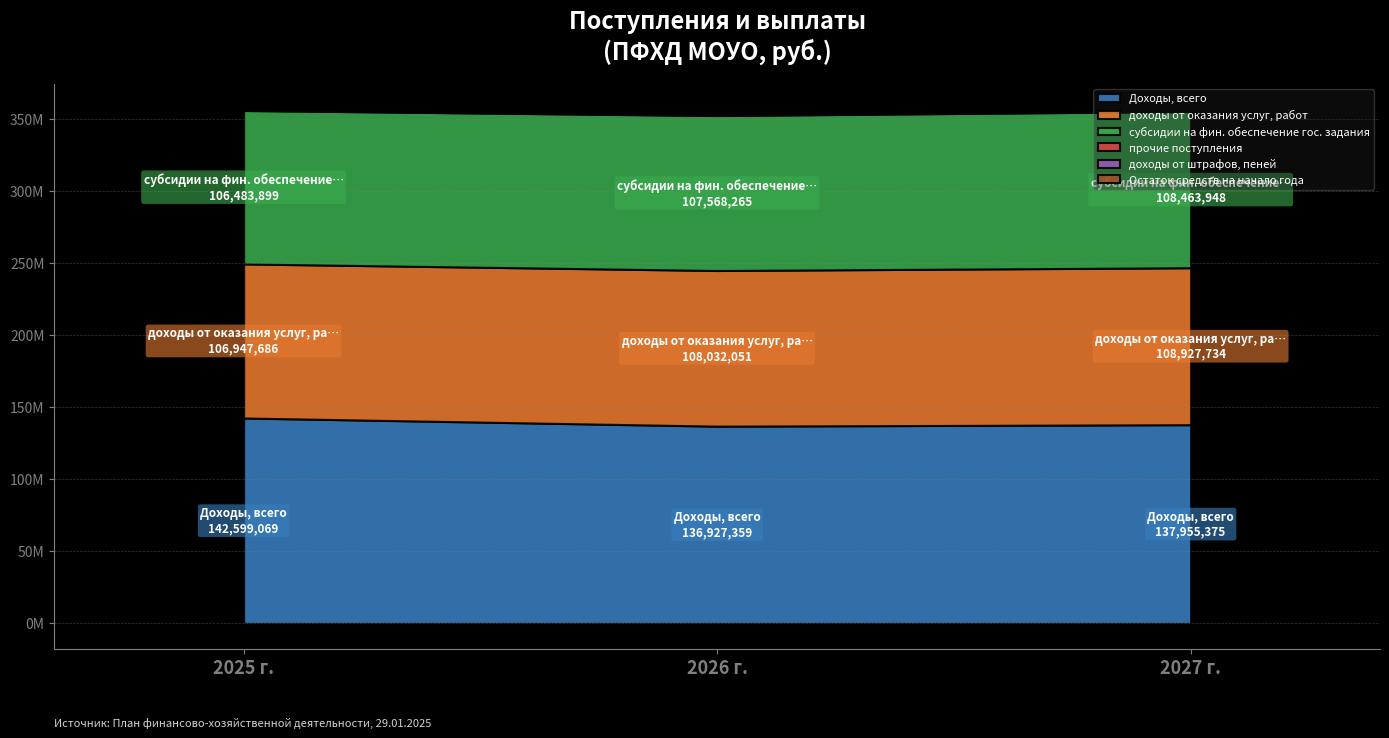

Reading left to right, list all the values displayed in this chart.

Доходы, всего: 142599068.8	136927359.0	137955374.8
доходы от оказания услуг, работ: 106947685.5	108032051.2	108927734.3
субсидии на фин. обеспечение гос. задания: 106483898.9	107568264.6	108463947.7
прочие поступления: 463786.6	463786.6	463786.6
доходы от штрафов, пеней: 15000.0	15000.0	15000.0
Остаток средств на начало года: 164631.9	0.0	0.0